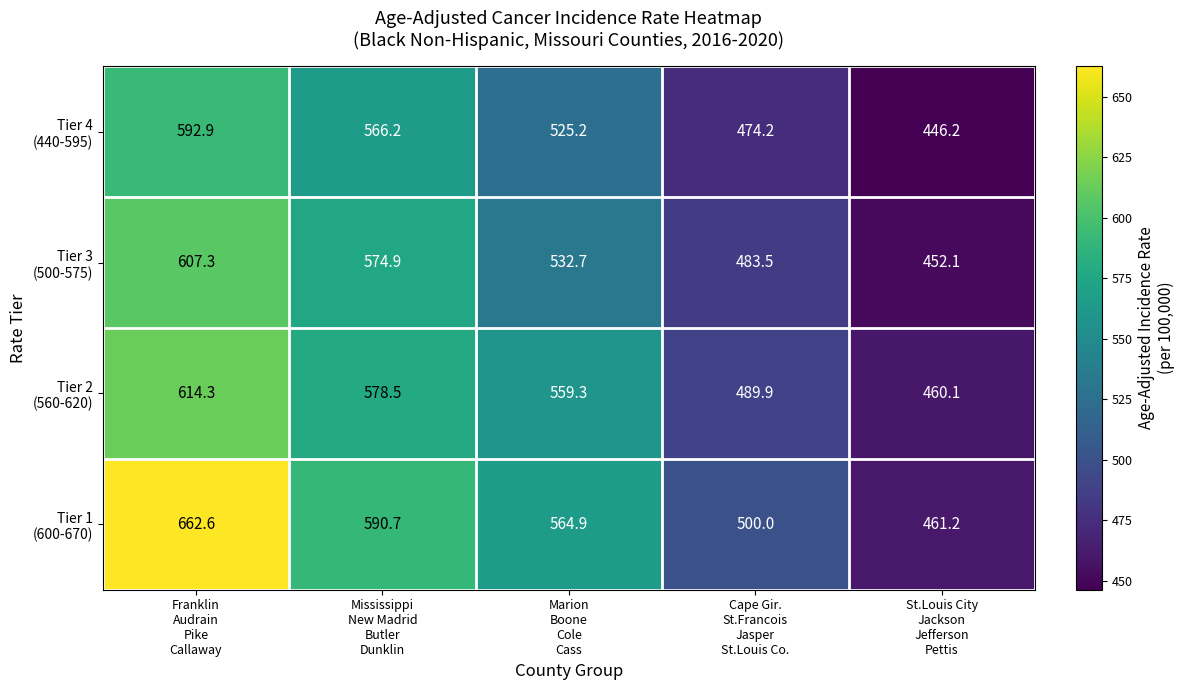

At how many categories does at least one series exceed 513?

3